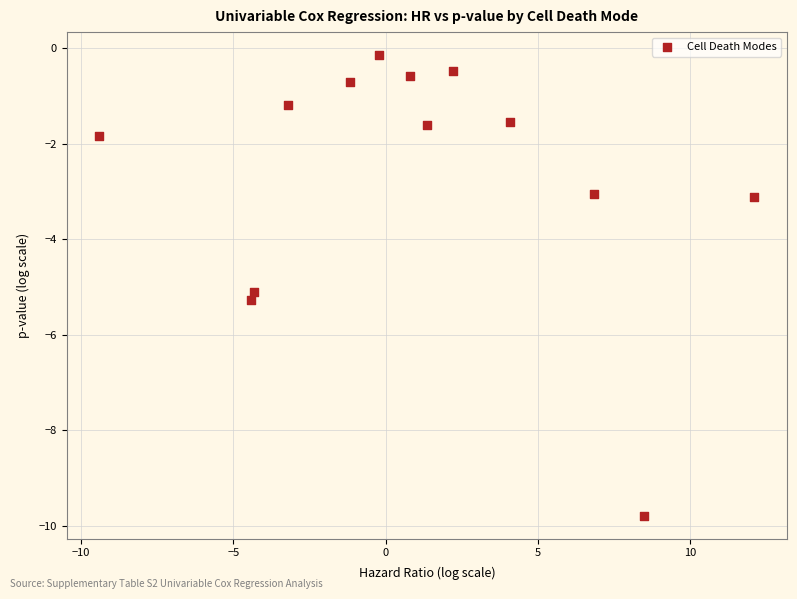

What is the range of Y values (max minus min)?

9.6